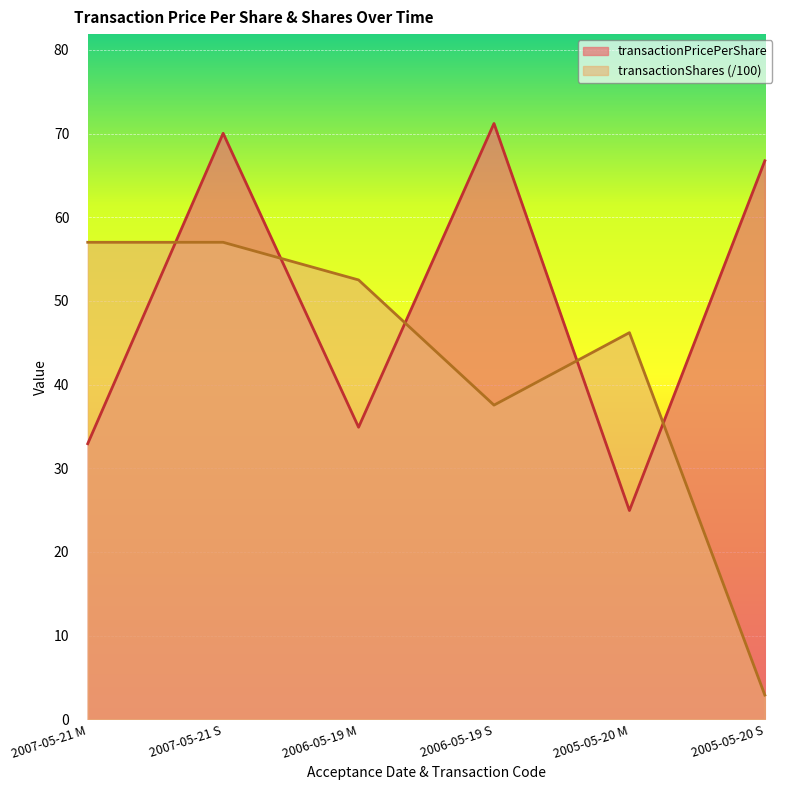

How many data points in transactionPricePerShare are less than 66?

3